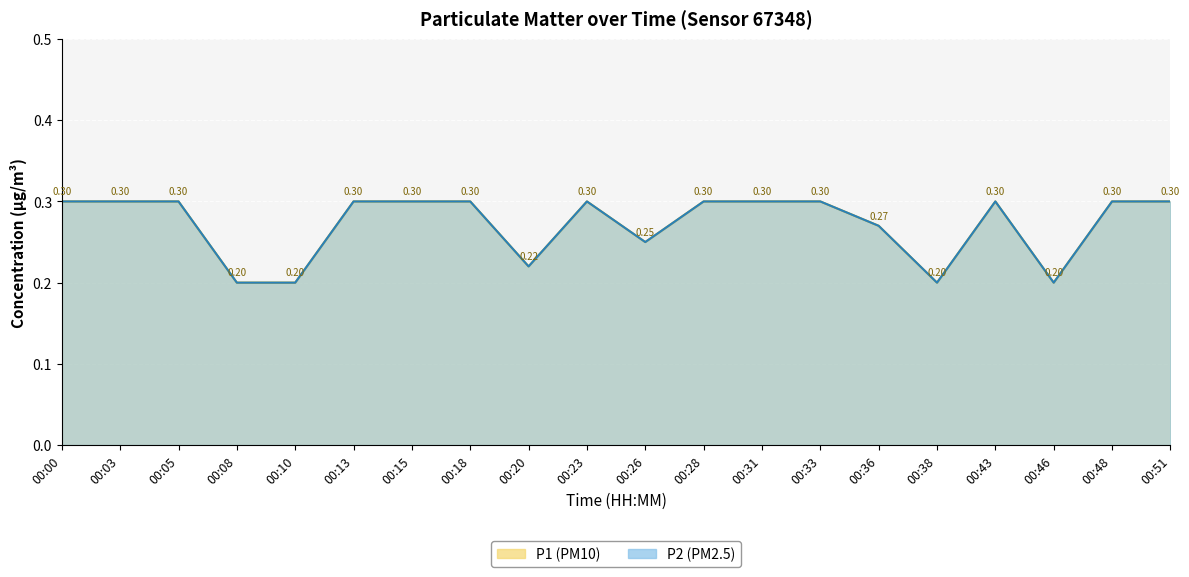

At which category does the chart reach its minimum across all series?

00:08